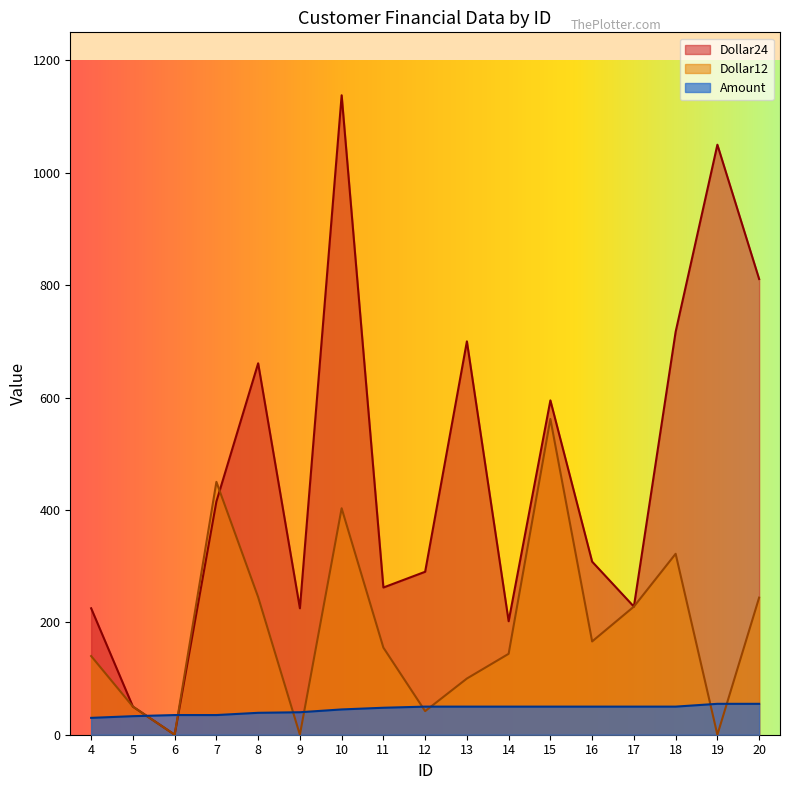

In Dollar12, how many points are lower than both neighbors (excluding endpoints)?

5